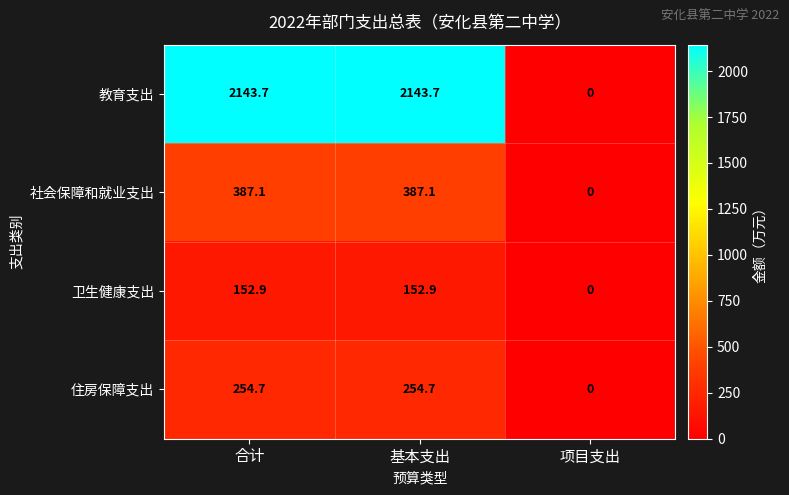

At how many categories does at least one series exceed 923?

2